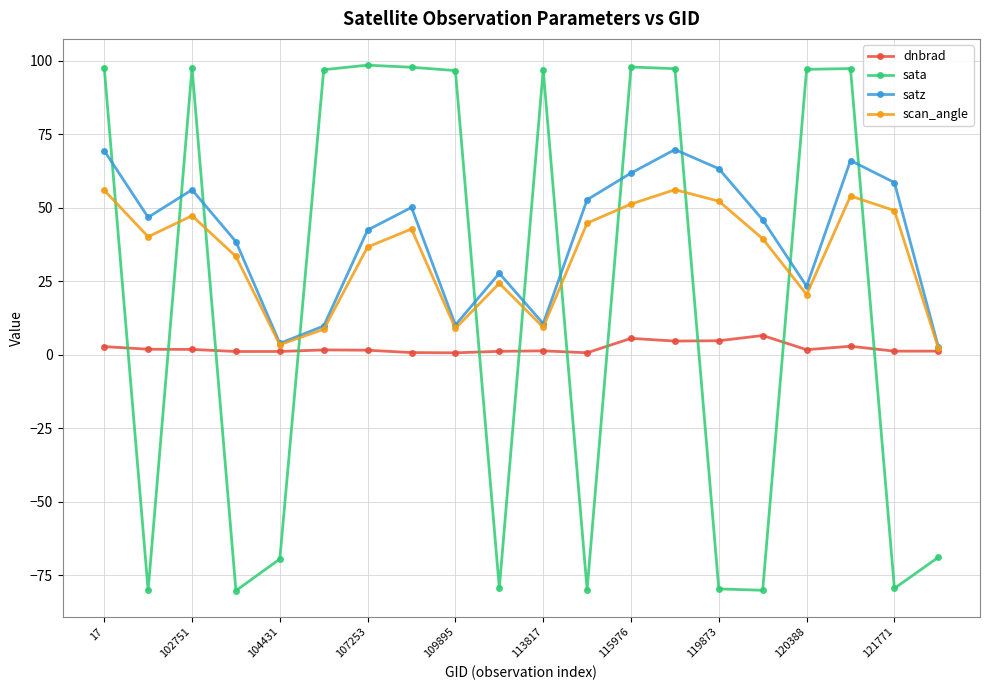

How many interior local peaks does the scan_angle series have?

5